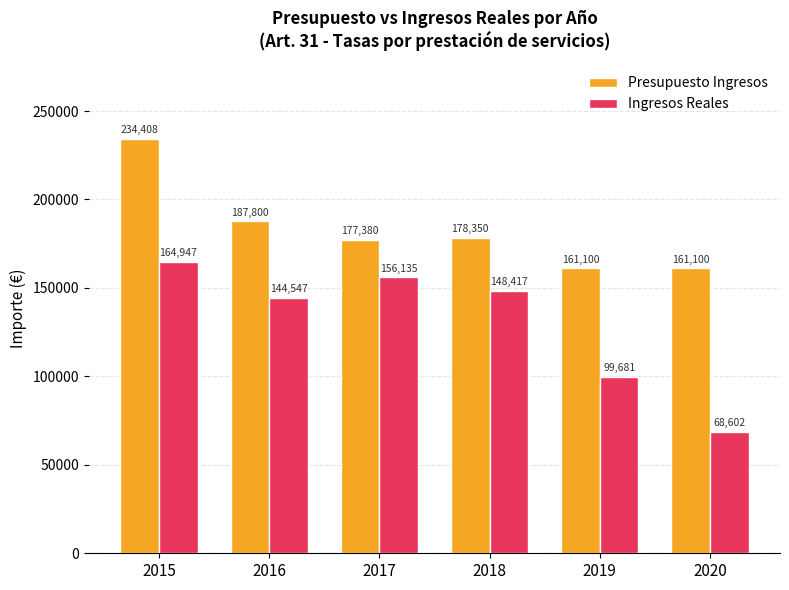

List the series in order of their overall mean, highest first.

Presupuesto Ingresos, Ingresos Reales